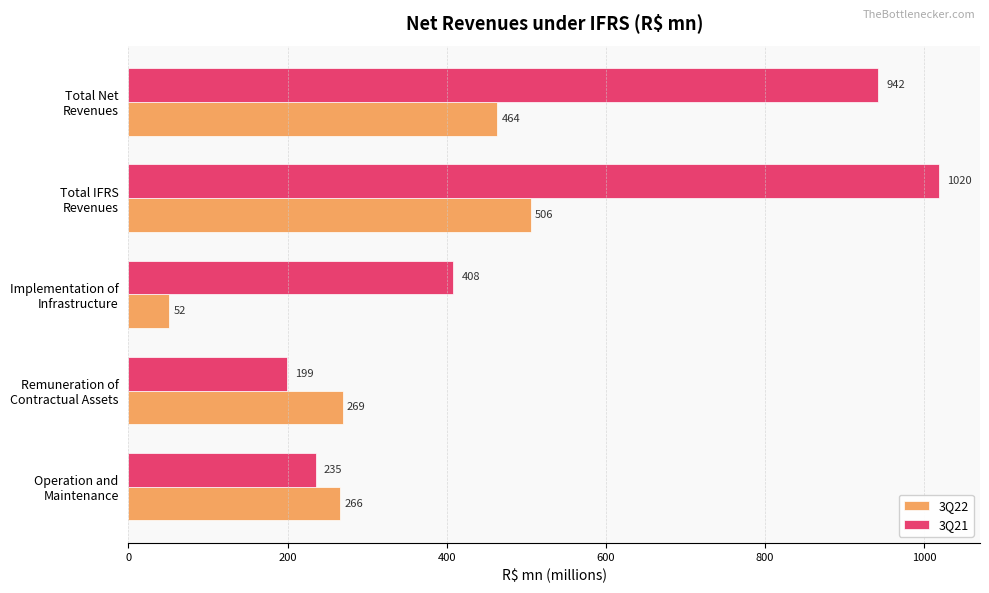

Rank the series by their average value, from highest to lowest.

3Q21, 3Q22